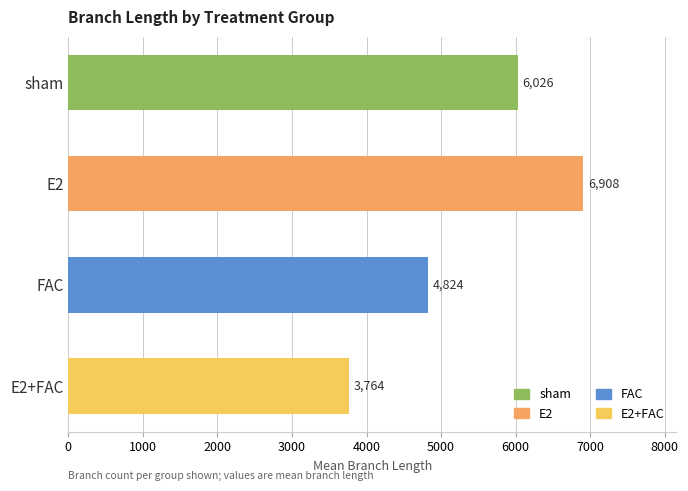

Rank the categories by value from highest to lowest.

E2, sham, FAC, E2+FAC